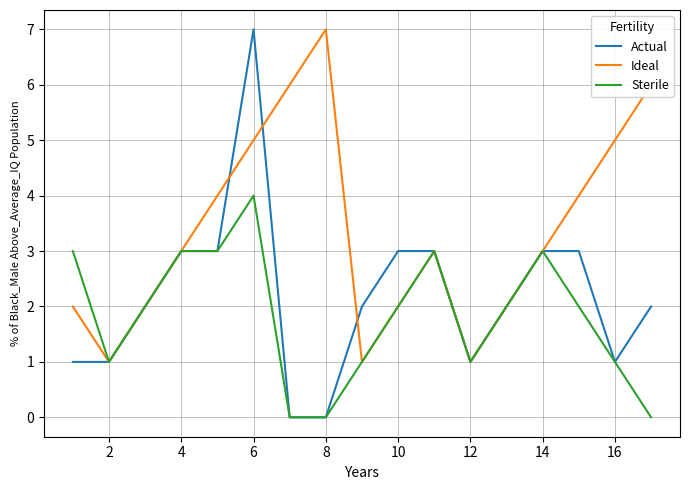

Rank the series by their average value, from highest to lowest.

Ideal, Actual, Sterile